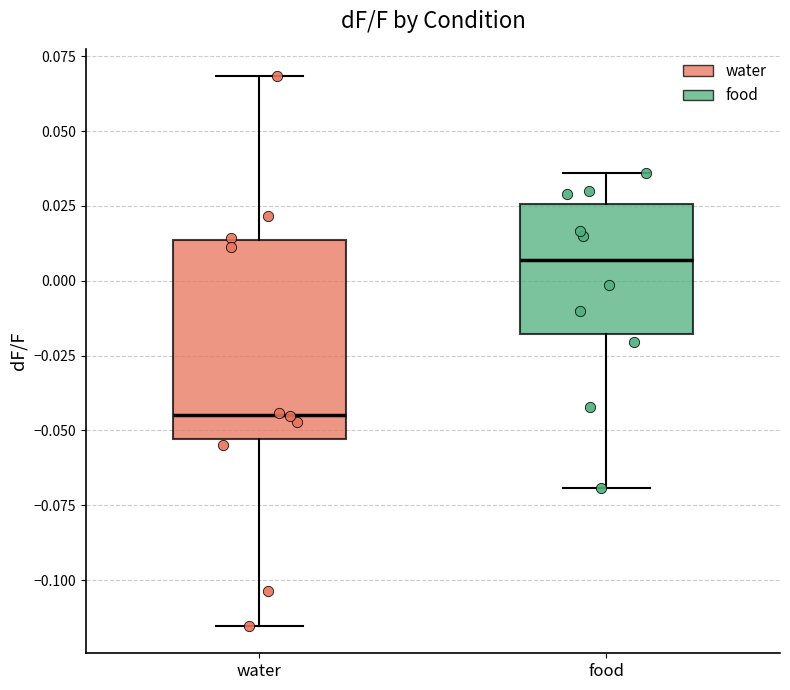

Reading left to right, transcribe this box plot: for each box, give where its median line is, the range the box spans, and where its two whiskers end, as read against the y-axis. The values are not printed on the chart, so give them approximately, as read against the axis.

water: median -0.045, box -0.055 to 0.015, whiskers -0.115 to 0.070
food: median 0.005, box -0.020 to 0.025, whiskers -0.070 to 0.035